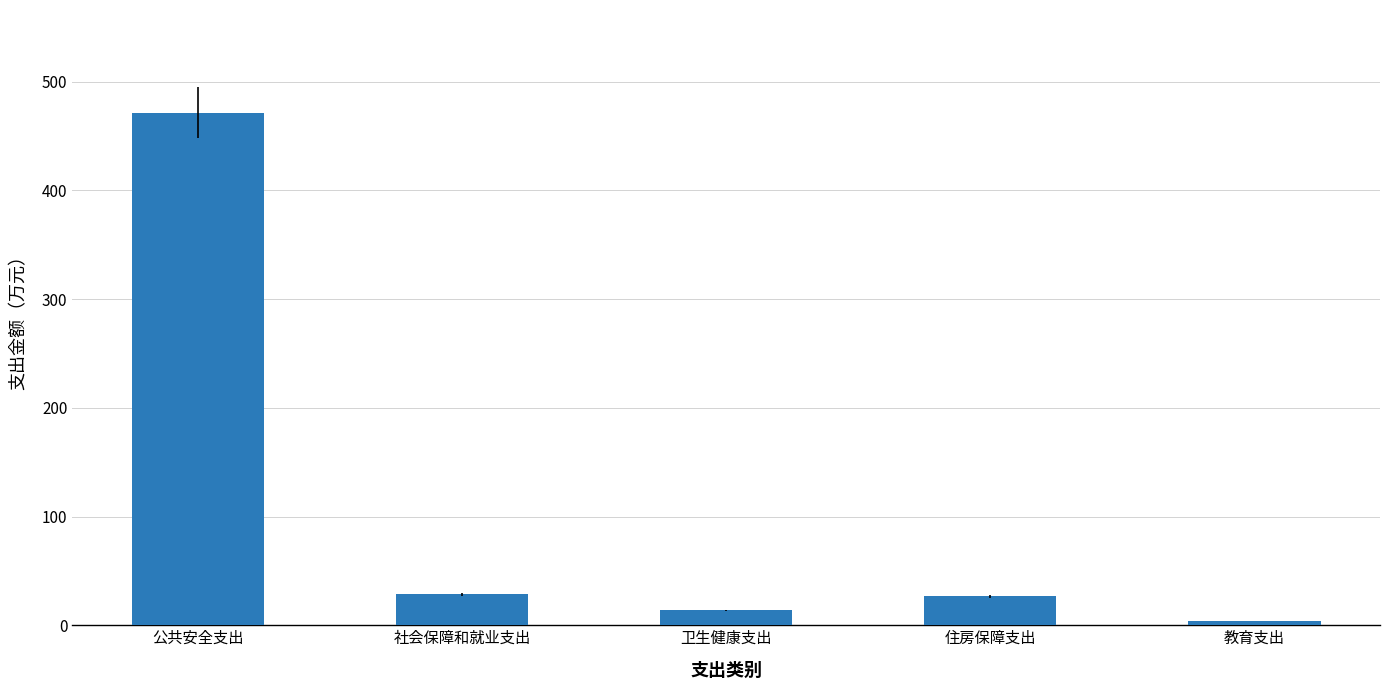

What is the ratio of the value at 住房保障支出 to the value at 社会保障和就业支出?

0.9